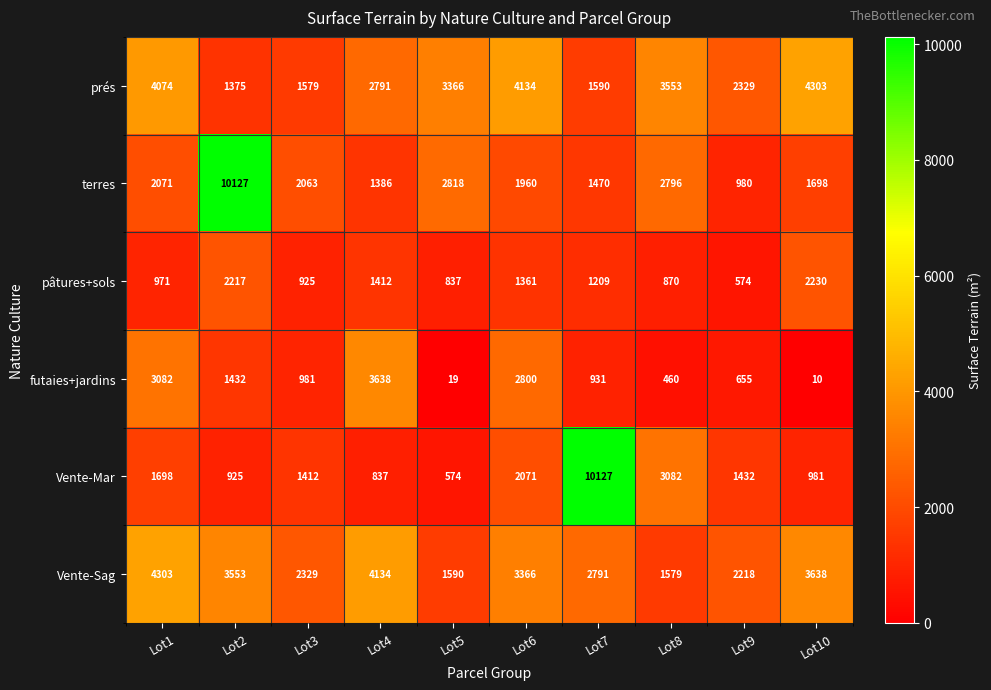

Which series has the widest spread of values?

Vente-Mar